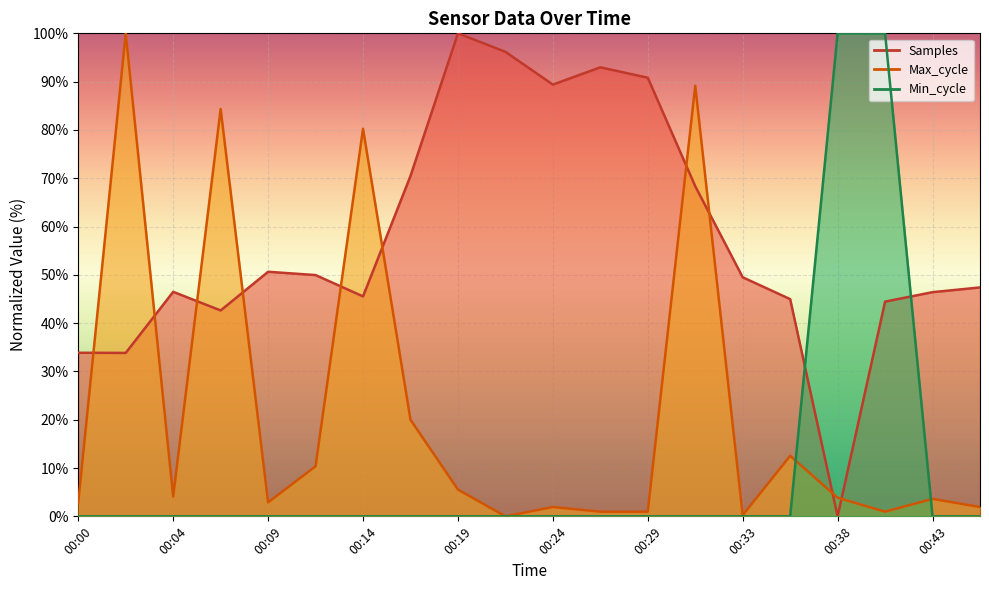

What is the sum of the Max_cycle values at 00:31 and 00:43?

92.8